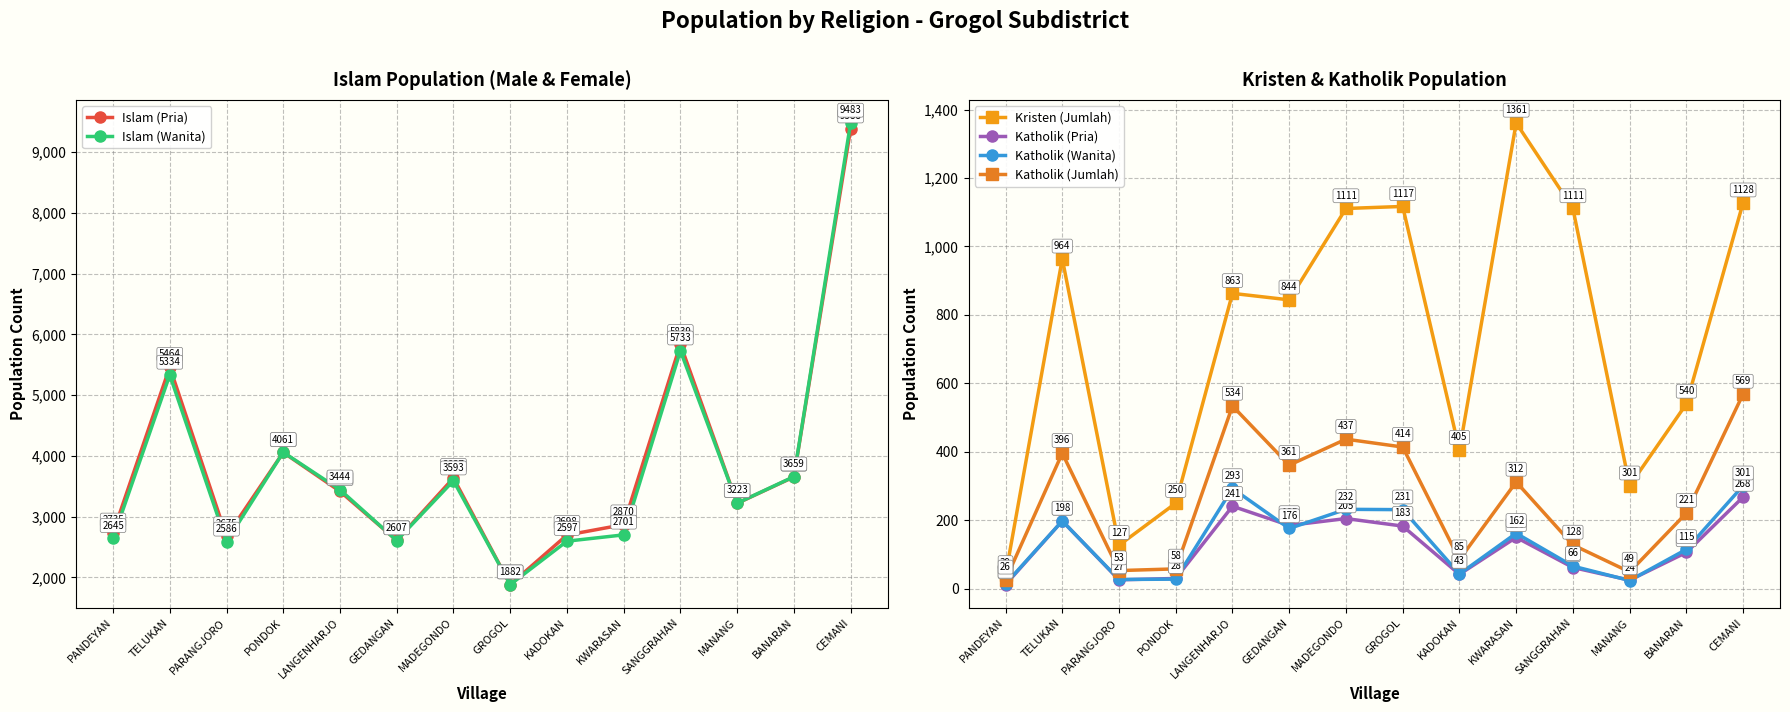

At how many categories does at least one series exceed 374?

14